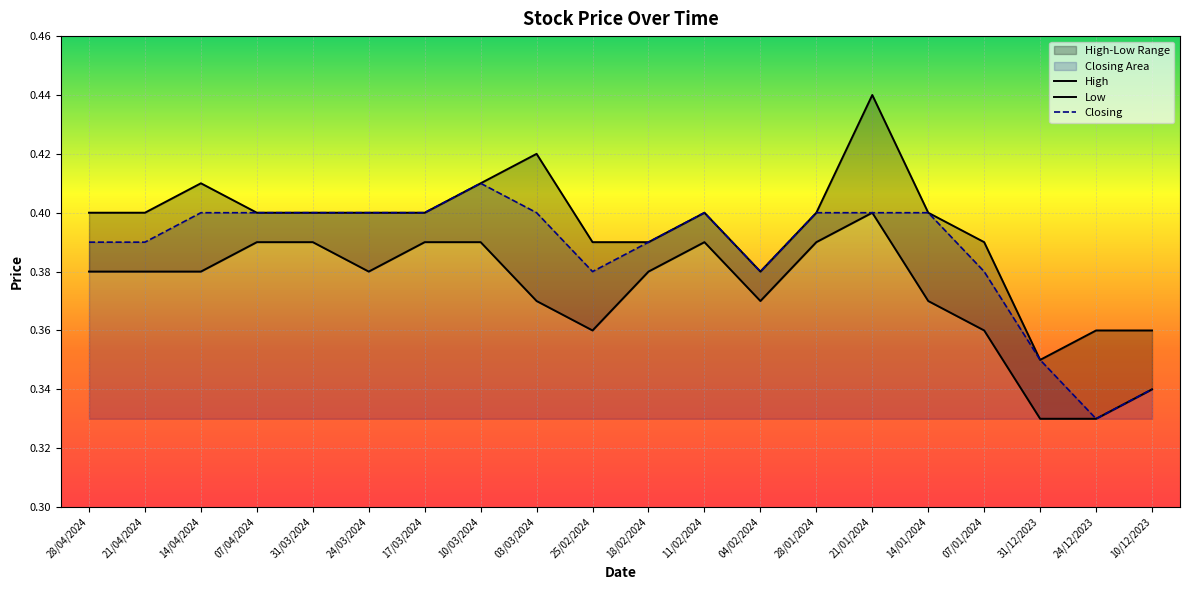

What is the sum of the High values at 10/12/2023 and 25/02/2024?

0.8